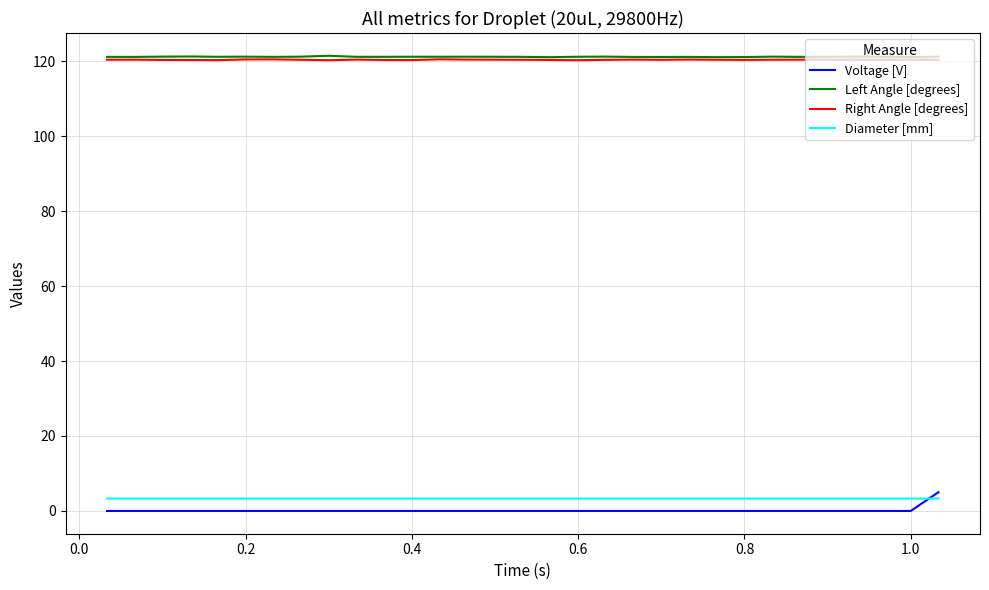

Which series has the widest spread of values?

Voltage [V]